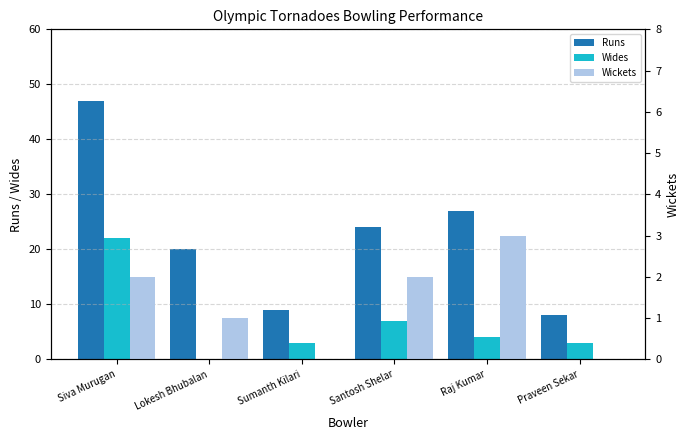

Which has a higher value, Siva Murugan or Praveen Sekar?

Siva Murugan